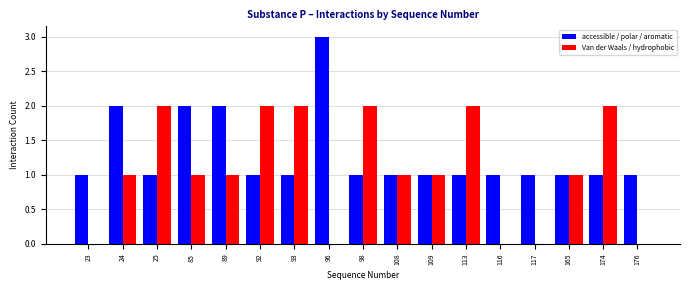

How many distinct data groups are displayed?

2